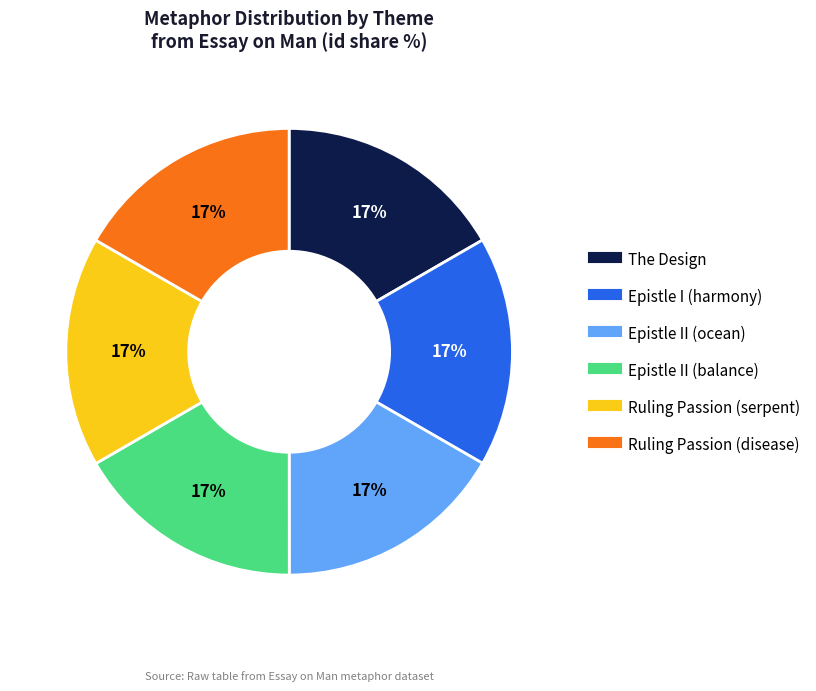

The Ruling Passion (disease) slice represents 31% of the pie. True or false?

False